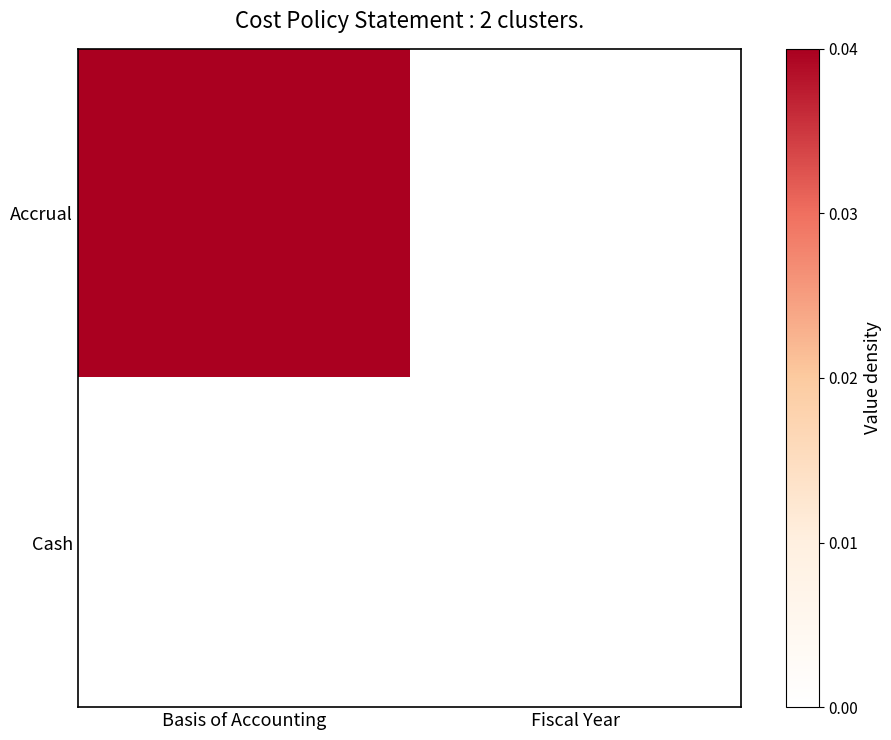

List the series in order of their peak value, lowest first.

Cash, Accrual